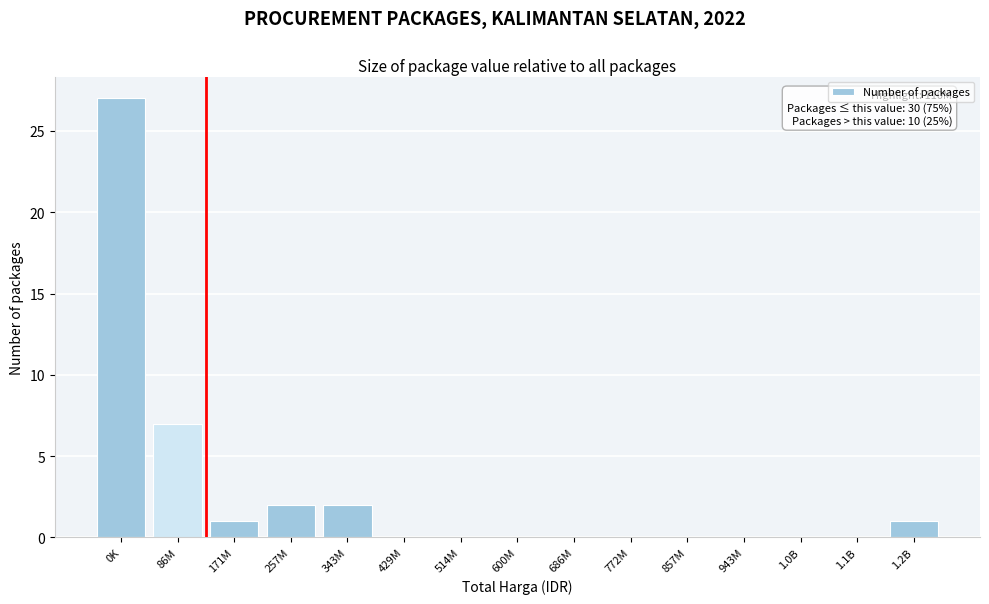

Reading left to right, list all the values displayed in this chart.

0K=27	86M=7	171M=1	257M=2	343M=2	429M=0	514M=0	600M=0	686M=0	772M=0	857M=0	943M=0	1.0B=0	1.1B=0	1.2B=1